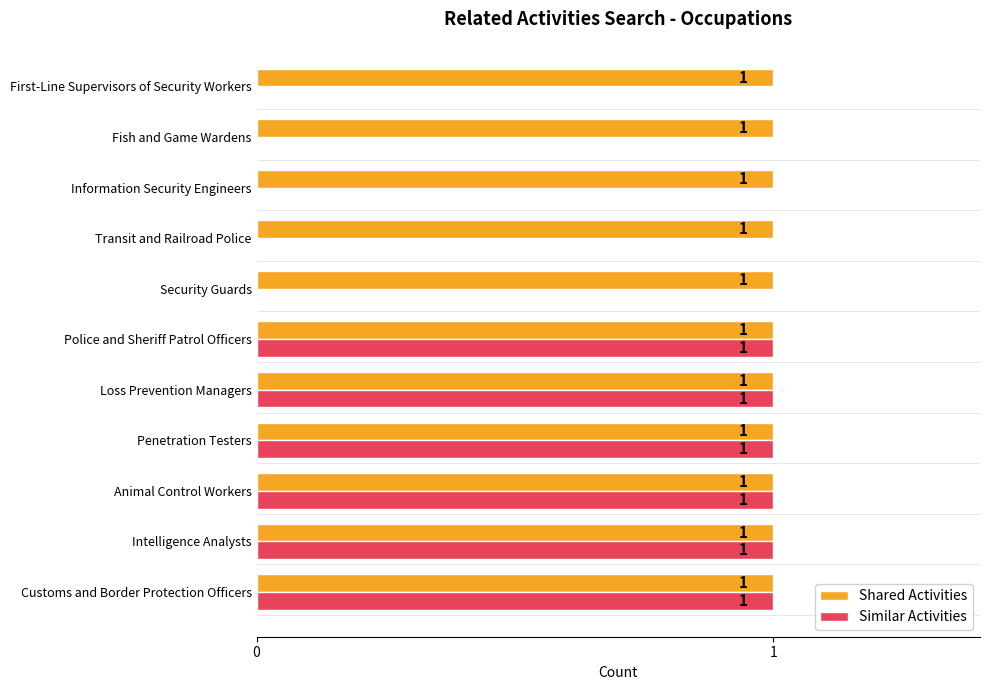

Which series has the largest total across all categories?

Shared Activities